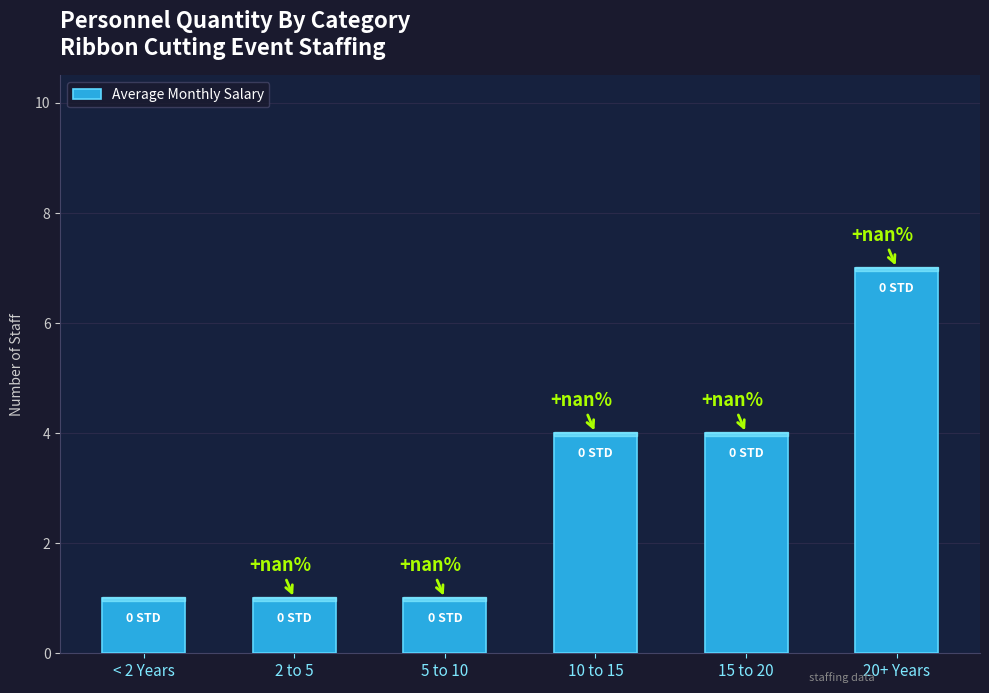

Are the bars horizontal?

No